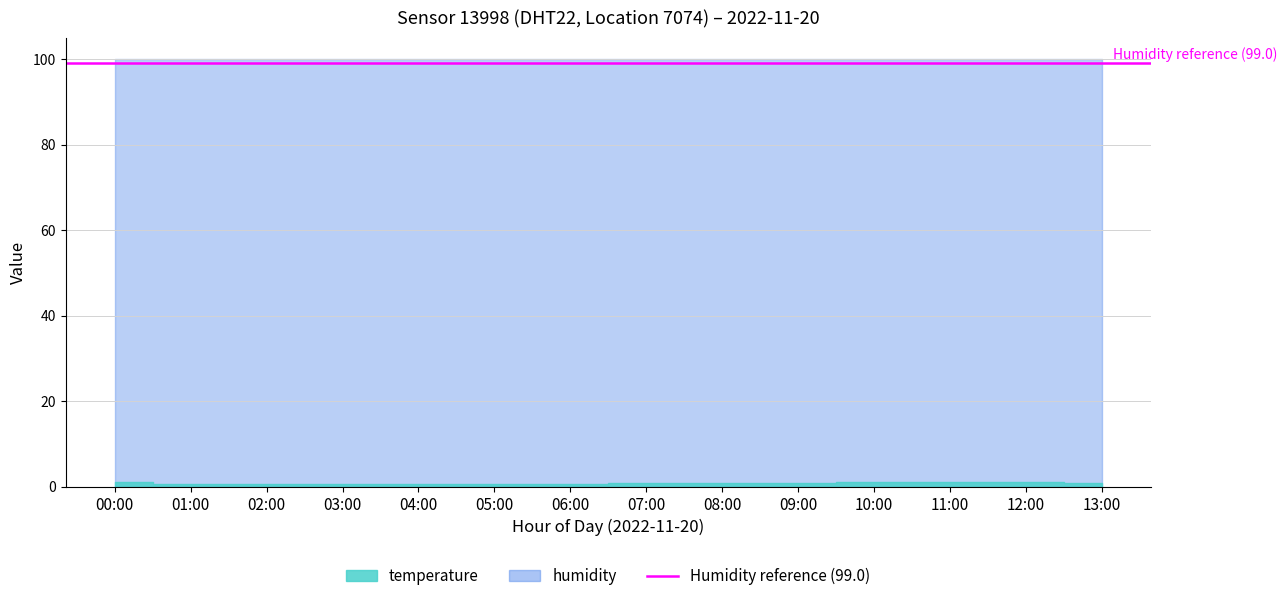

What position from the left is 02:00?

3